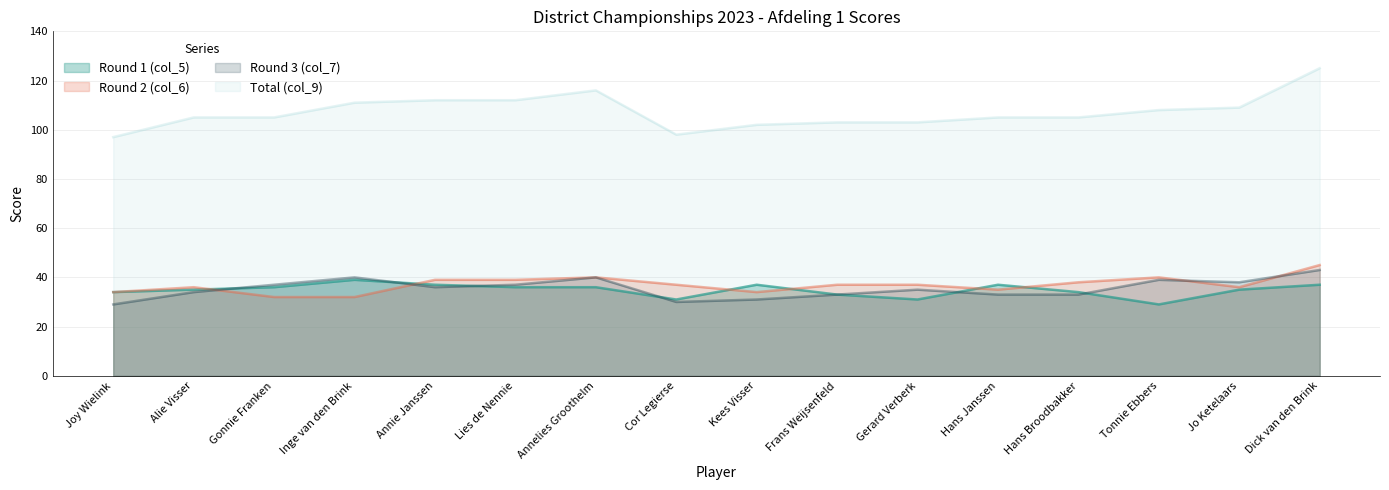

True or false: Round 1 (col_5) has a value of 51 at Frans Weijsenfeld.

False